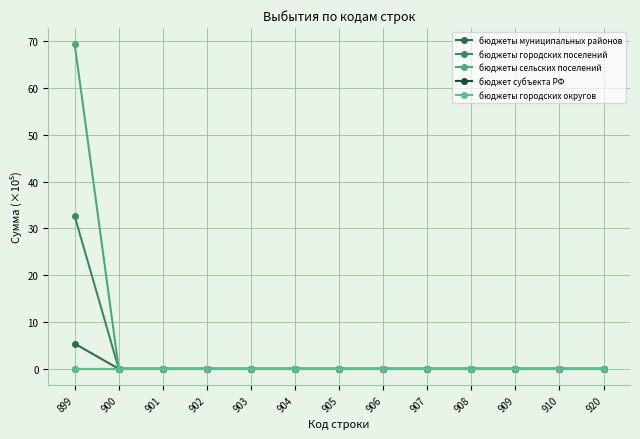

Does the chart have visible grid lines?

Yes